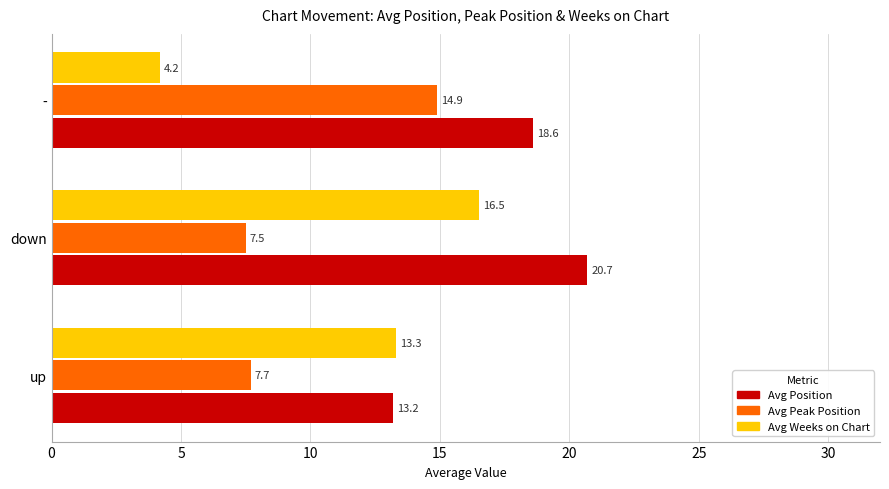

List the series in order of their peak value, highest first.

Avg Position, Avg Weeks on Chart, Avg Peak Position